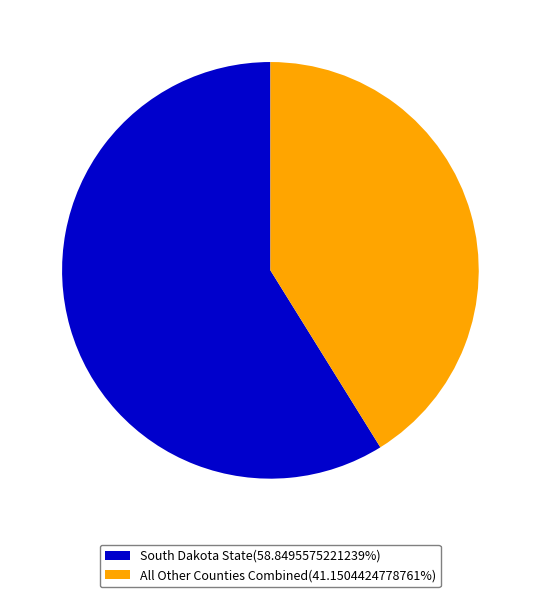

How many segments does this pie chart have?

2